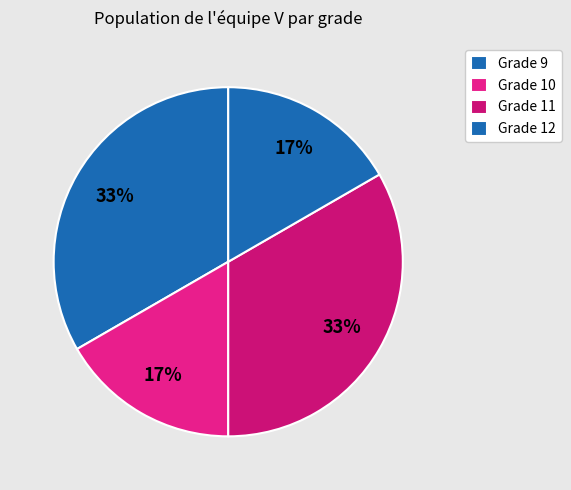

Is there any slice that represents more than half of the pie?

No